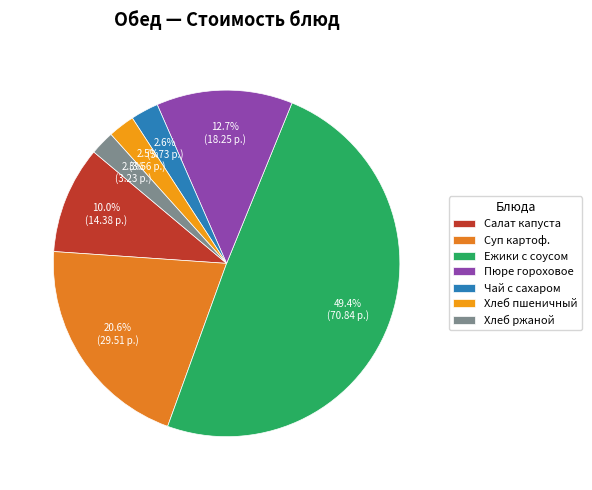

Is it true that Чай с сахаром is 3% of the pie?

True